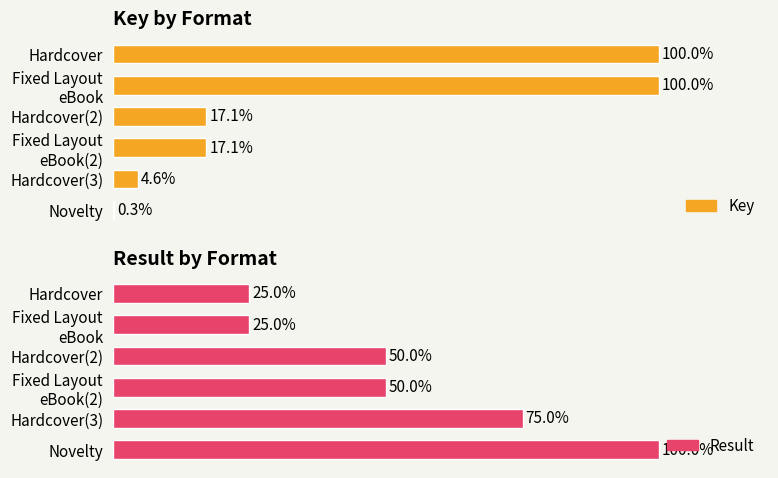

What is the value of the Result bar at the 1st from the left?

25.0